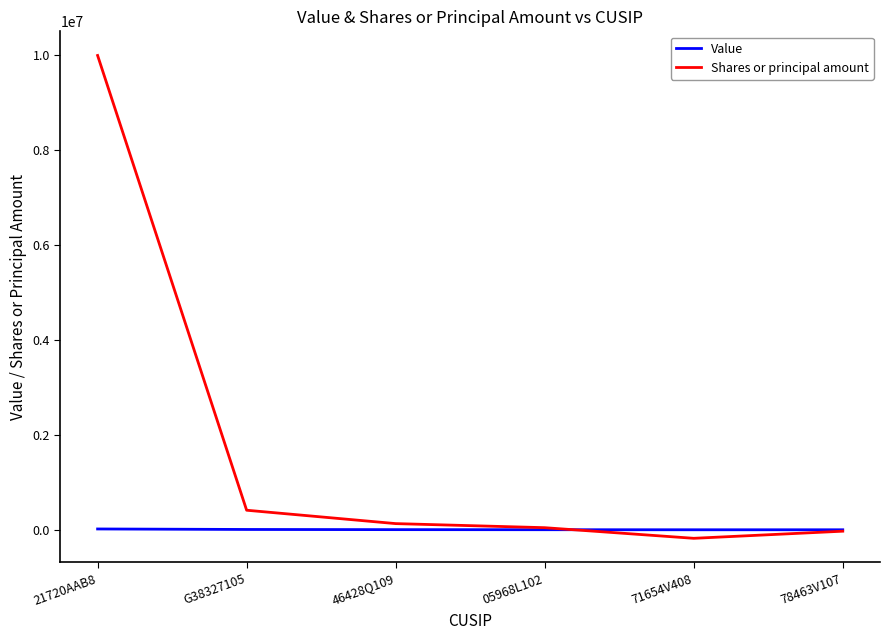

Which series has the widest spread of values?

Shares or principal amount